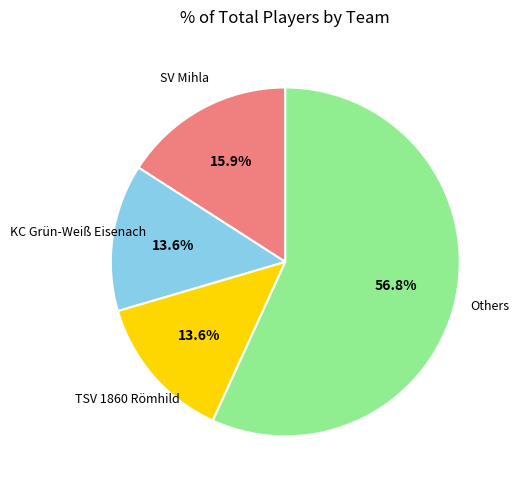

Is there a majority slice in this chart?

Yes